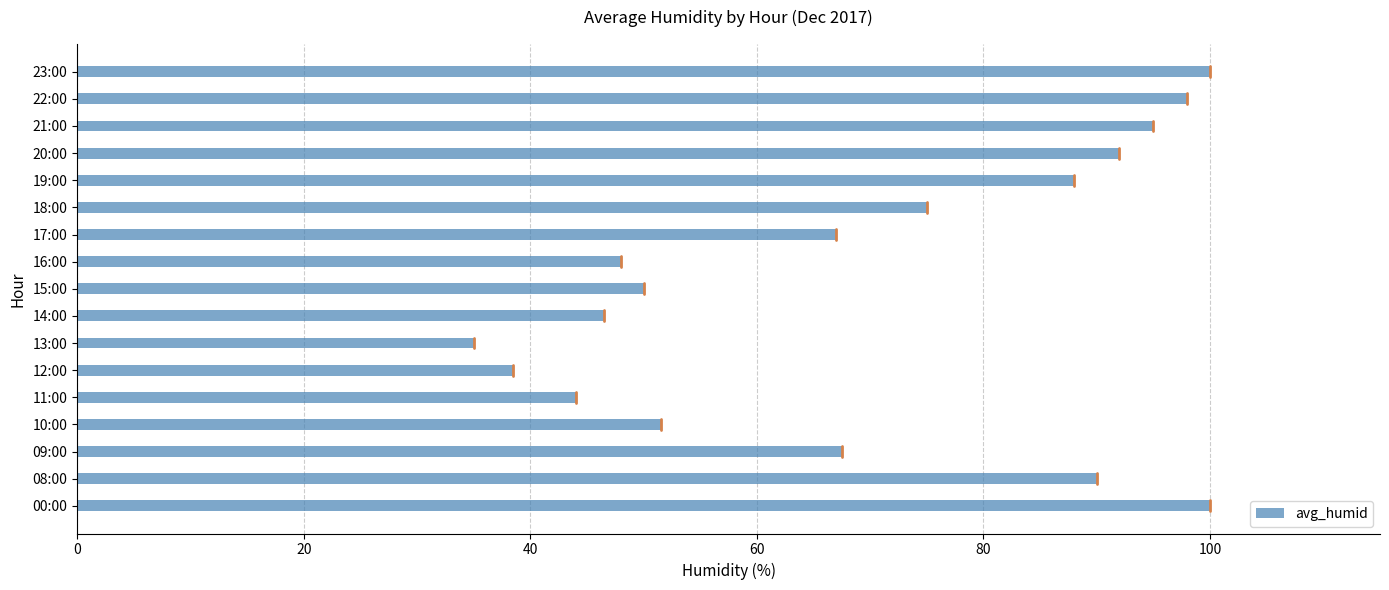

Which has a higher value, 15:00 or 17:00?

17:00